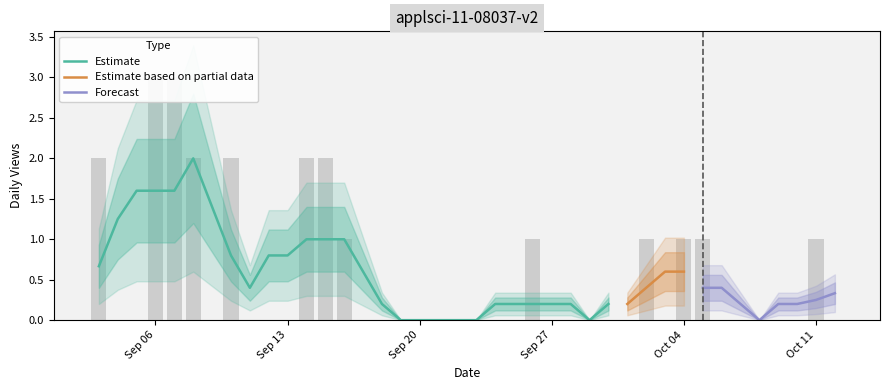

What position from the left is 2021-09-18?

16